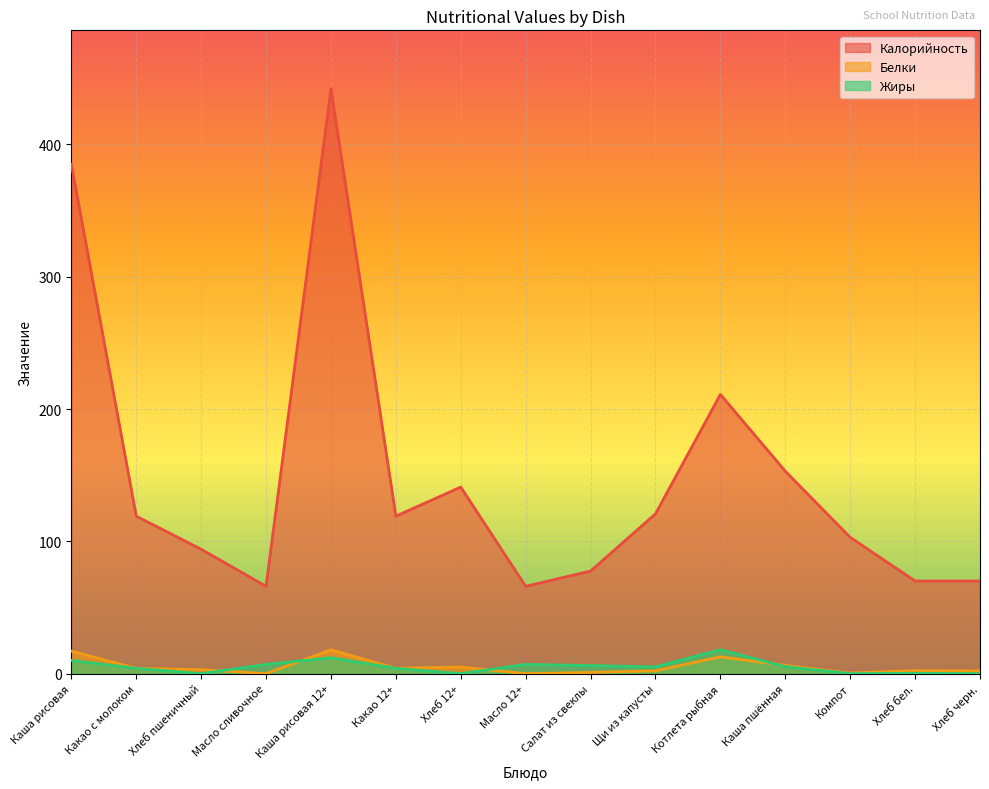

Where is Белки nearest to the value 9?

Каша пшённая